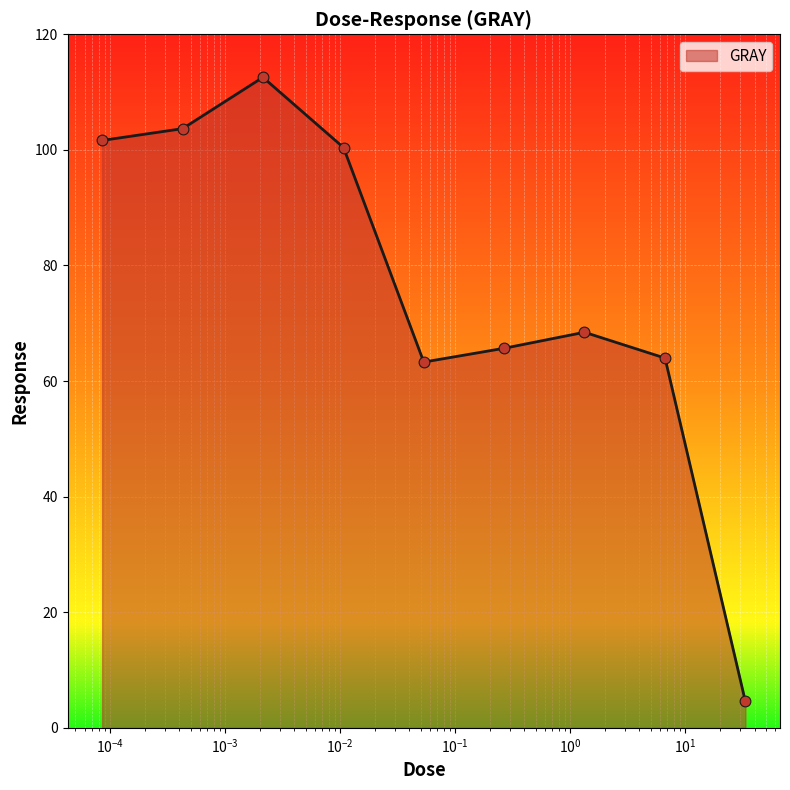

What is the greatest value displayed?

112.6